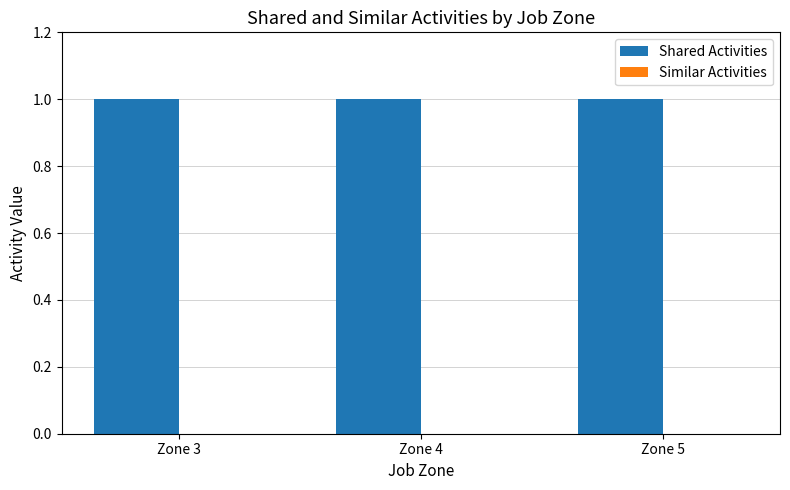

At which label is Similar Activities closest to 0?

Zone 3